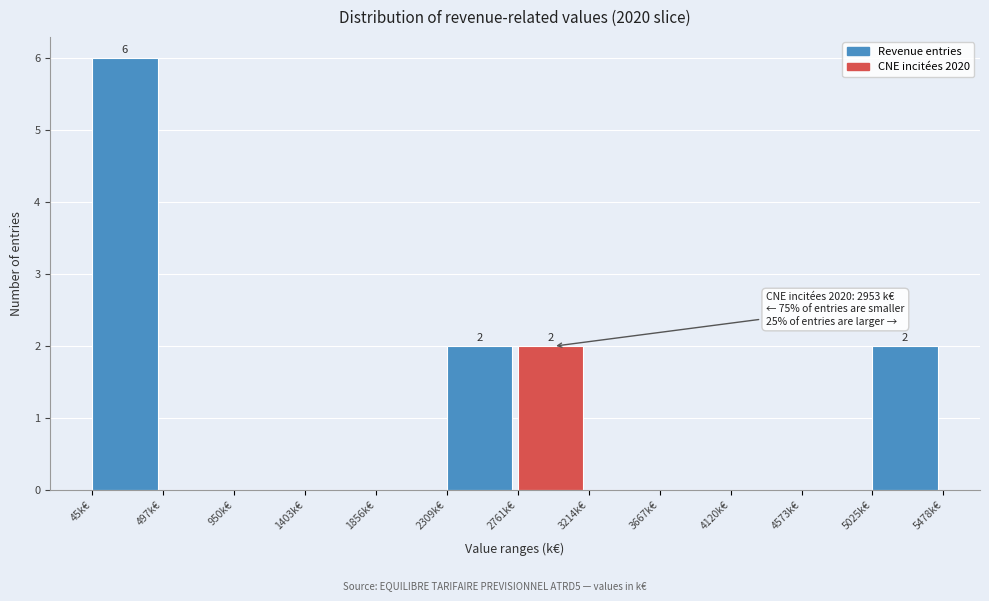

Which range on the x-axis has the tallest bar?

50 to 500